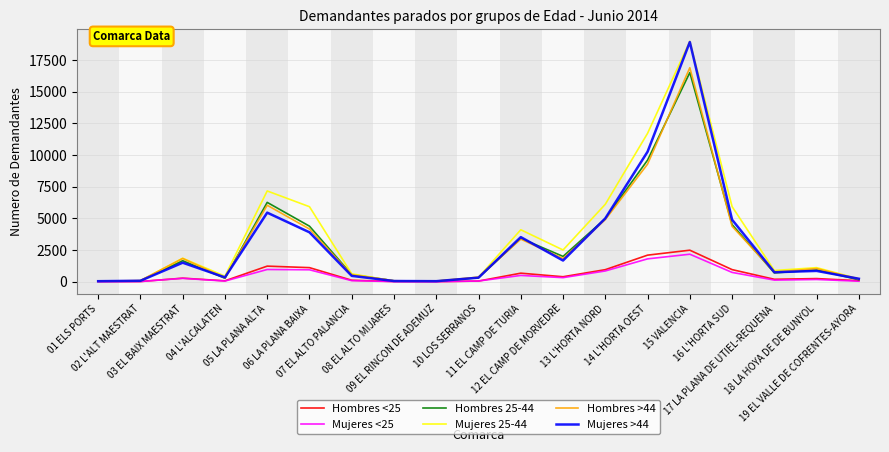

Which series has the widest spread of values?

Mujeres 25-44